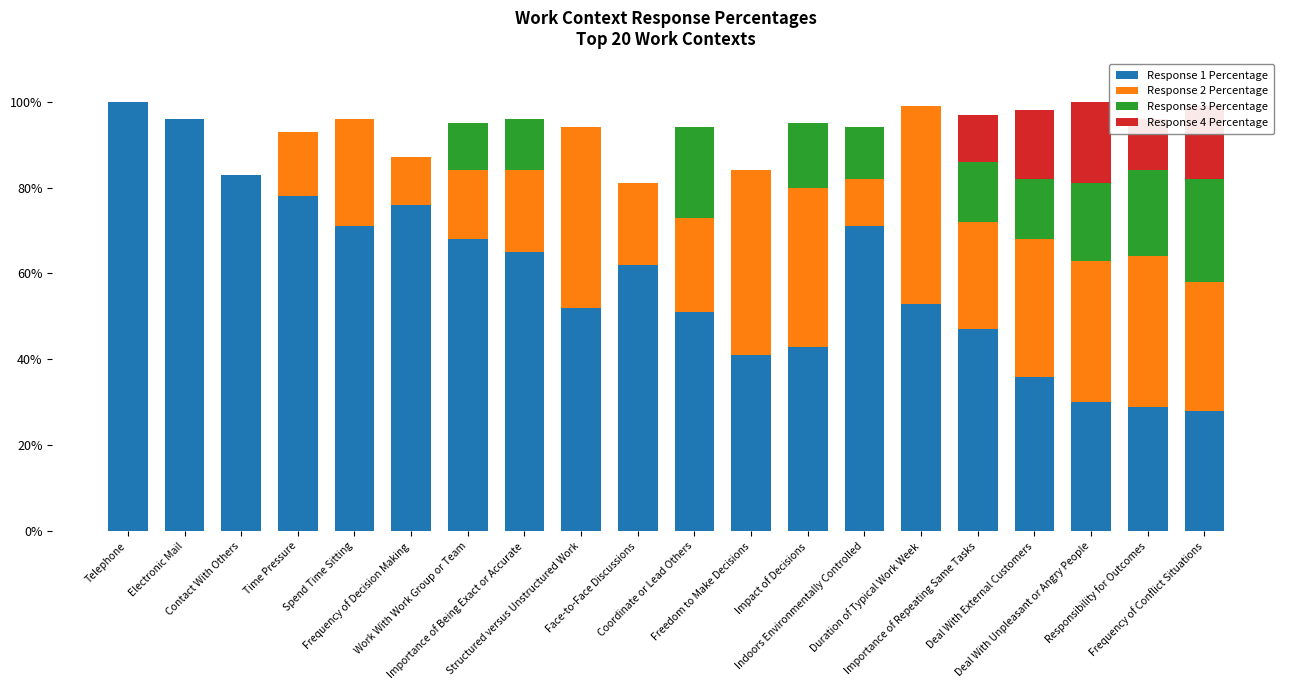

List the labels in order of Response 2 Percentage value, smallest first.

Telephone, Electronic Mail, Contact With Others, Frequency of Decision Making, Indoors Environmentally Controlled, Time Pressure, Work With Work Group or Team, Importance of Being Exact or Accurate, Face-to-Face Discussions, Coordinate or Lead Others, Spend Time Sitting, Importance of Repeating Same Tasks, Frequency of Conflict Situations, Deal With External Customers, Deal With Unpleasant or Angry People, Responsibility for Outcomes, Impact of Decisions, Structured versus Unstructured Work, Freedom to Make Decisions, Duration of Typical Work Week